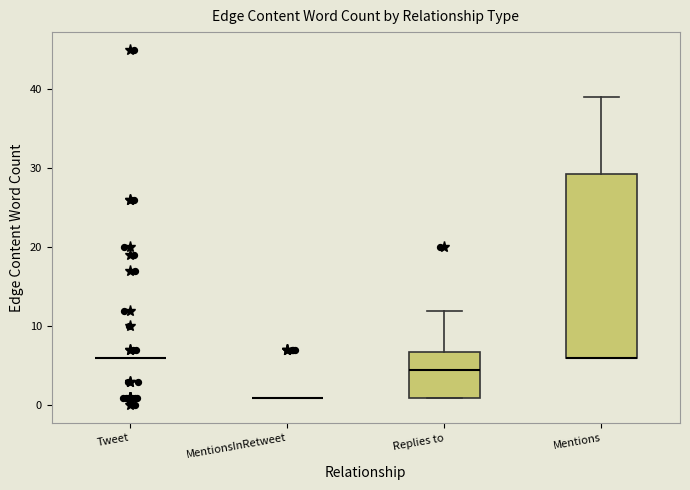

Where does the upper whisker of the box for Mentions end on the y-axis? The values are not printed on the chart, so give them approximately, as read against the axis.

39